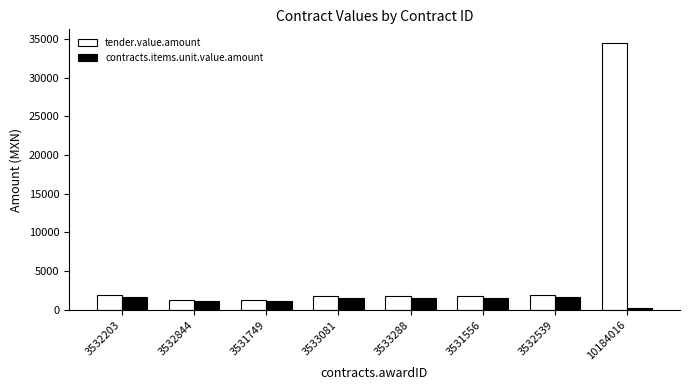

How many data points in contracts.items.unit.value.amount are less than 1551?

4